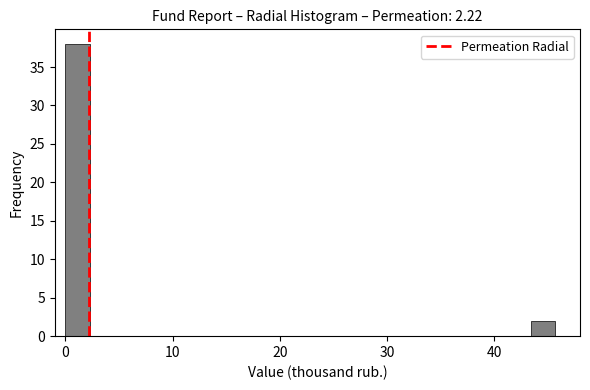

Around what value on the x-axis is the tallest bar? Give the approximate position of its centre, as read against the axis.

1